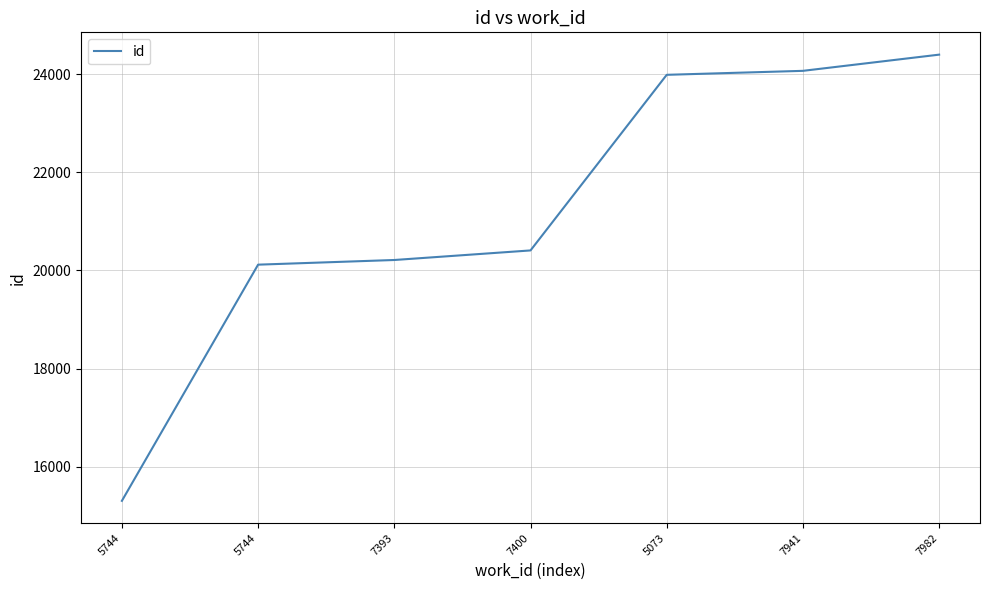

Reading left to right, transcribe all the data shown in this chart.

15304	20116	20211	20406	23984	24065	24395